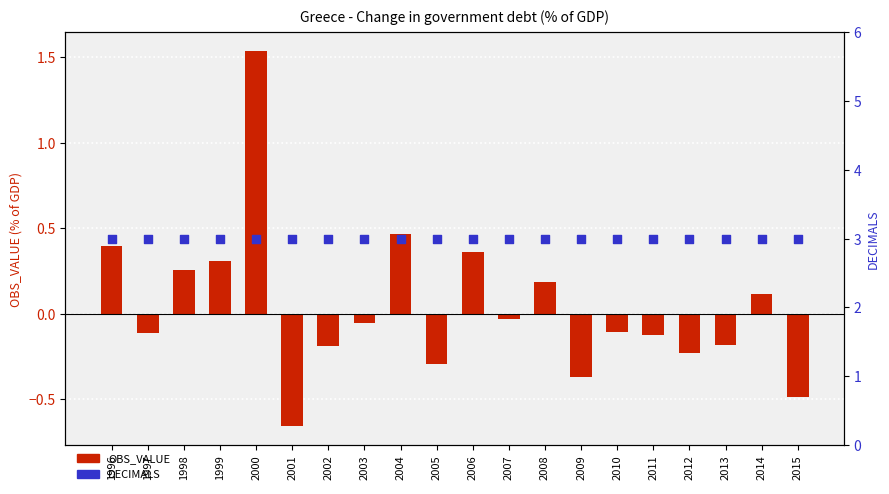

Is the value of OBS_VALUE at 2015 greater than the value of DECIMALS at 2011?

No